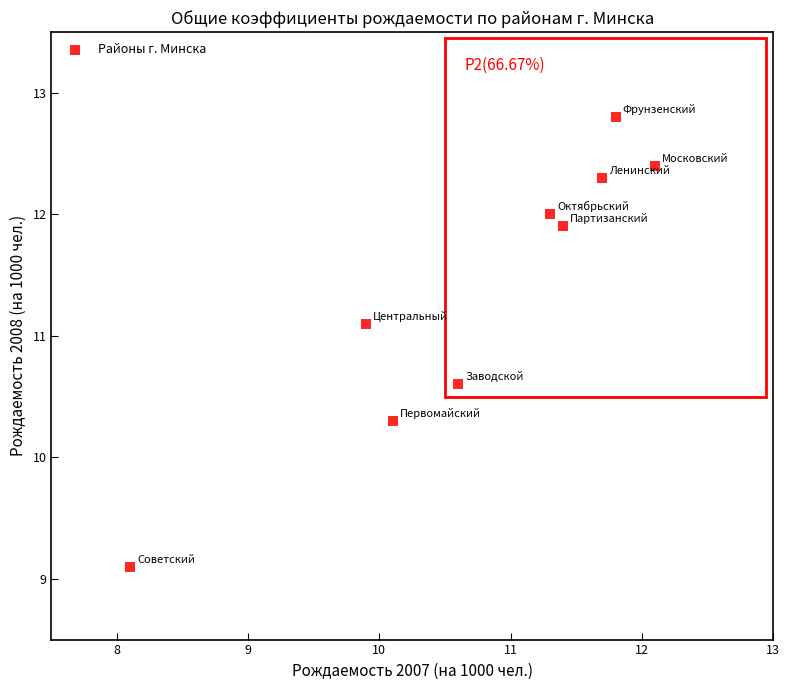

What Y value in the scatter plot is closest to 10?

10.3